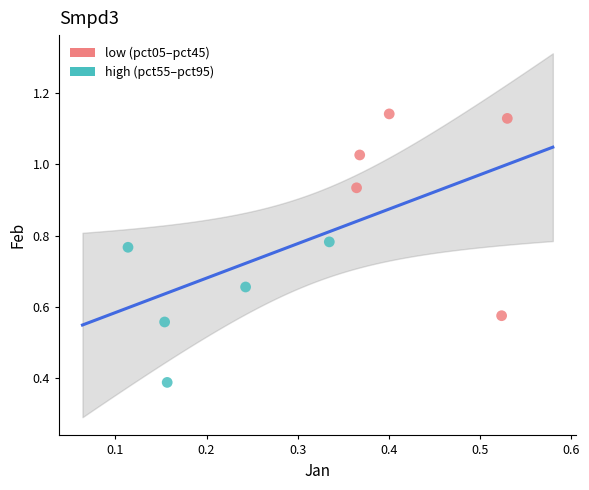

Which series contains the lowest Y value?

high (pct55–pct95)